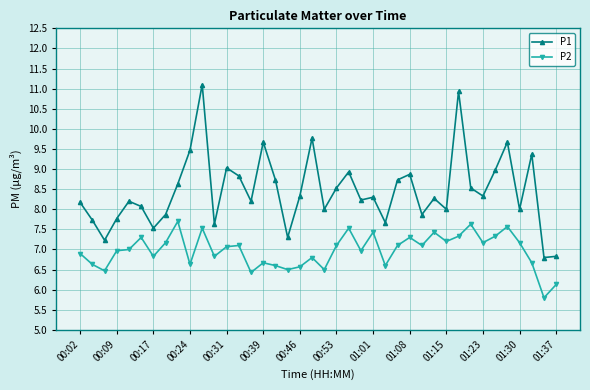

Which series has the largest total across all categories?

P1